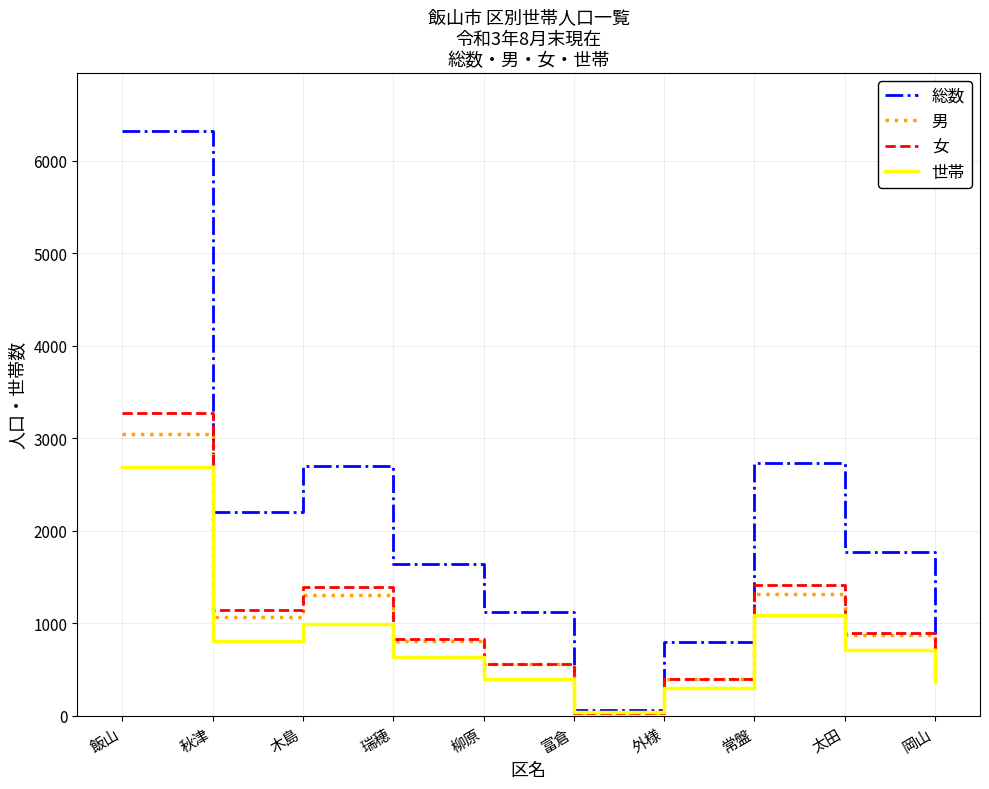

What is the smallest value displayed?

29